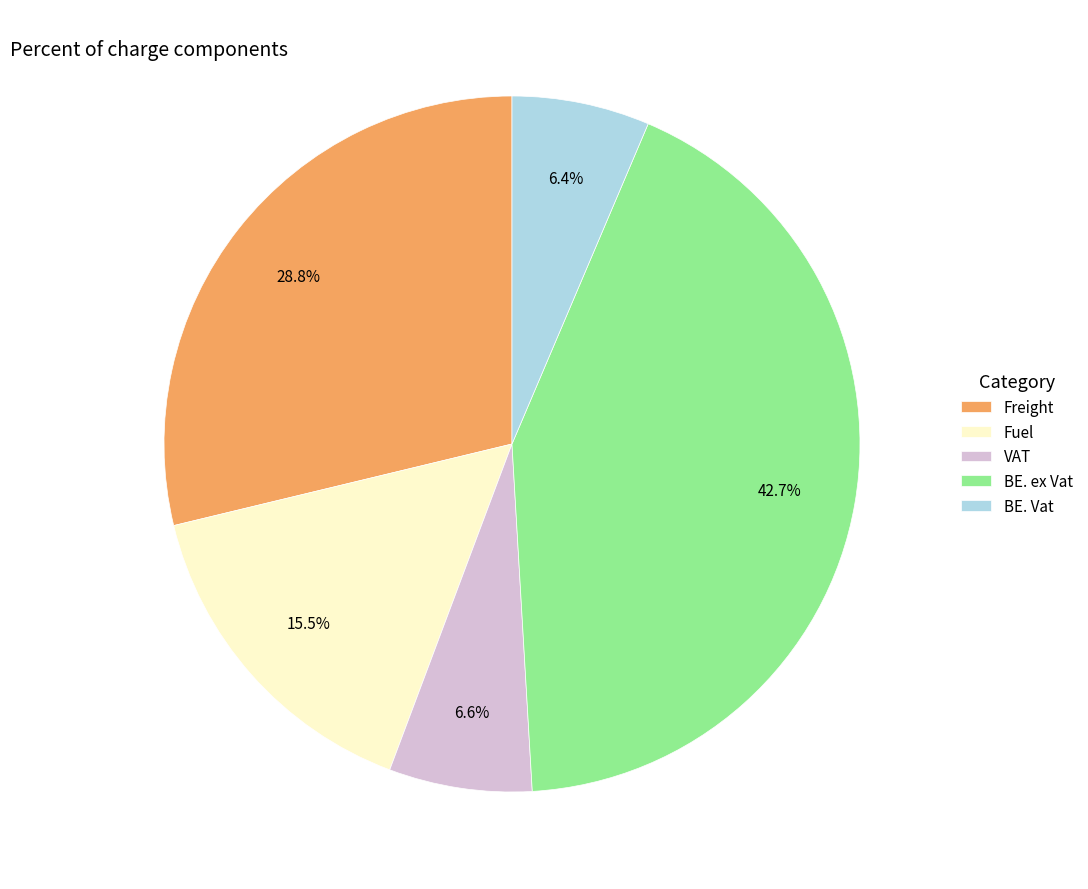

Does BE. ex Vat represent more than half of the total?

No